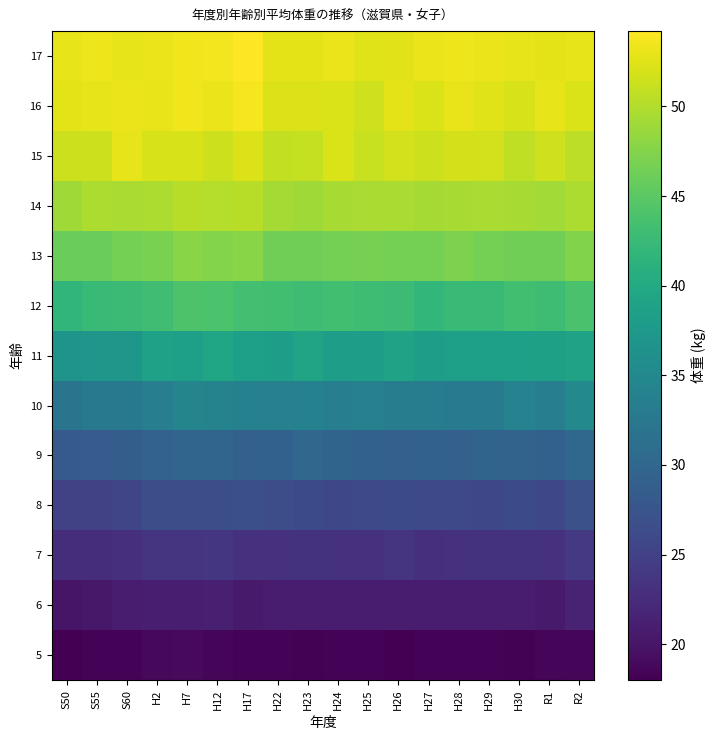

Which series changed the most between H17 and H27?

16